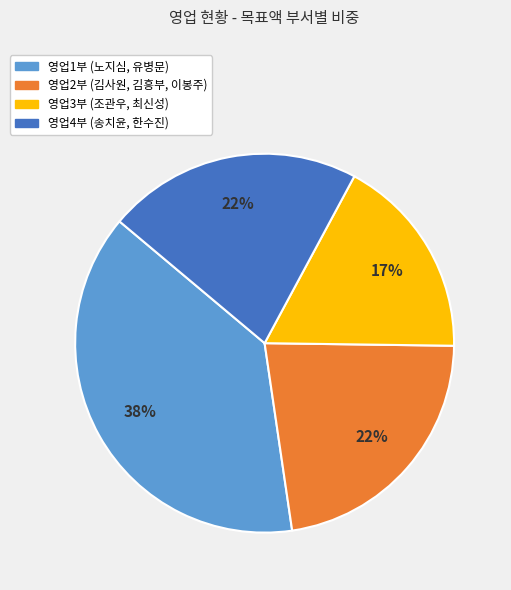

Is there any slice that represents more than half of the pie?

No